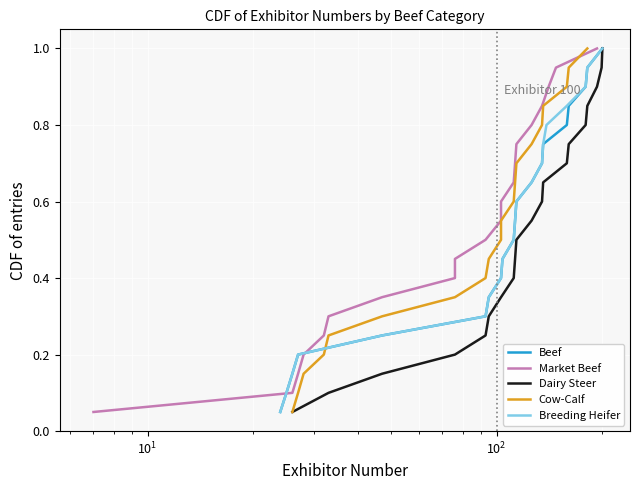

What is the highest value of the Beef series?

1.0